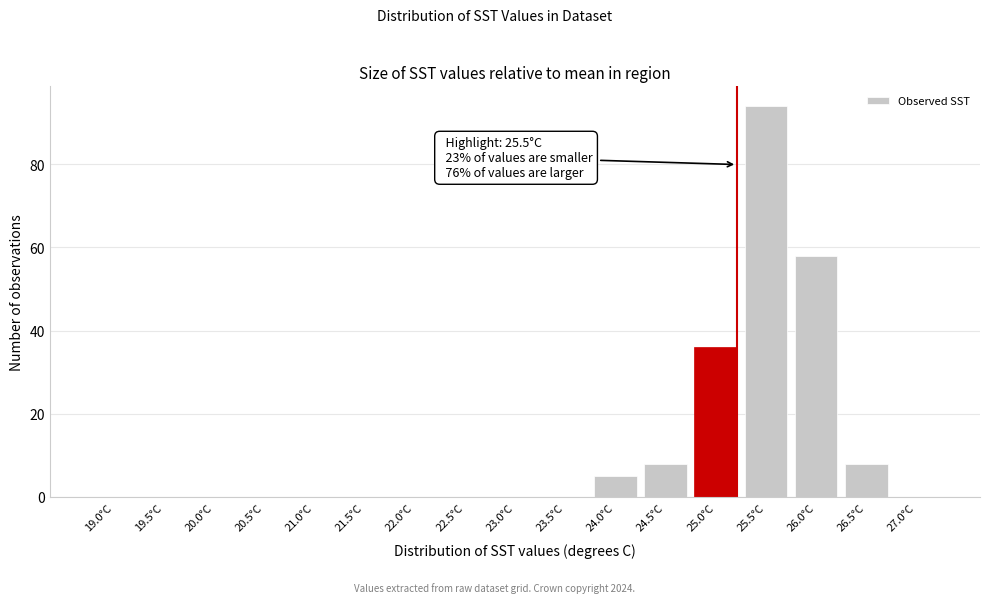

Reading left to right, what are all the values shown in this chart?

19.0°C=0	19.5°C=0	20.0°C=0	20.5°C=0	21.0°C=0	21.5°C=0	22.0°C=0	22.5°C=0	23.0°C=0	23.5°C=0	24.0°C=5	24.5°C=8	25.0°C=36	25.5°C=94	26.0°C=58	26.5°C=8	27.0°C=0